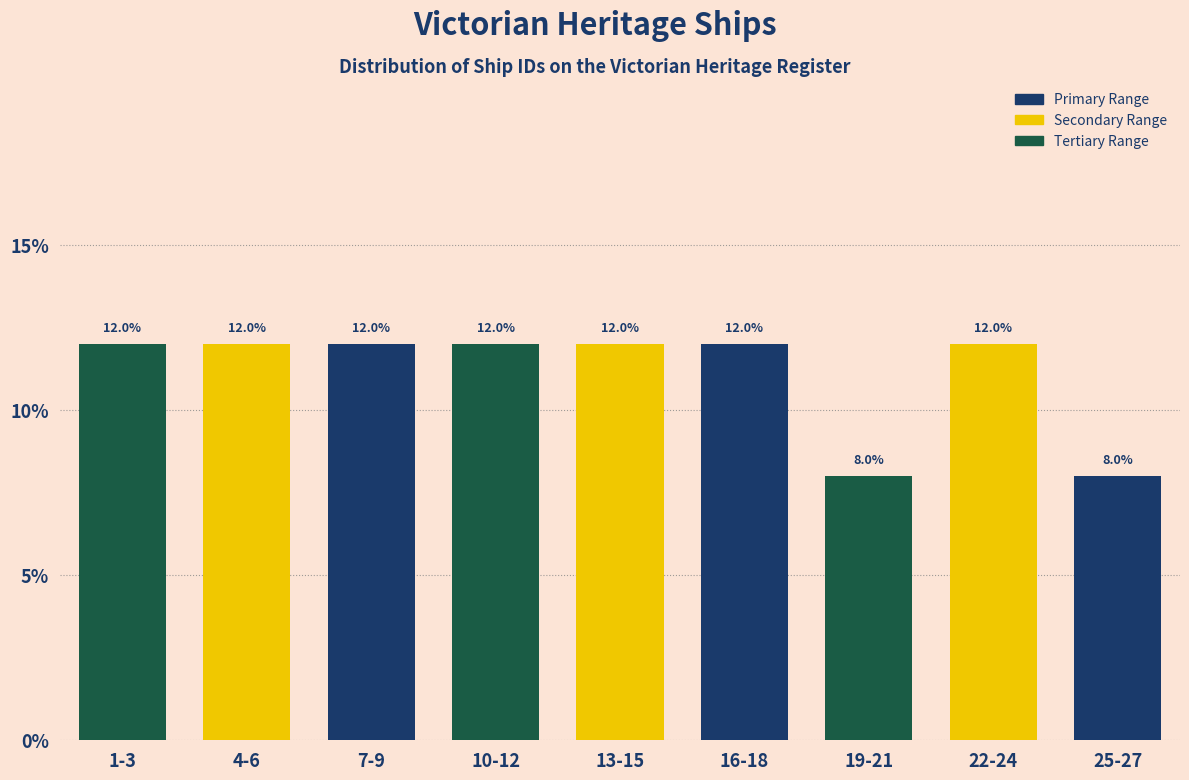

Reading left to right, what are all the values shown in this chart?

1-3=12	4-6=12	7-9=12	10-12=12	13-15=12	16-18=12	19-21=8	22-24=12	25-27=8